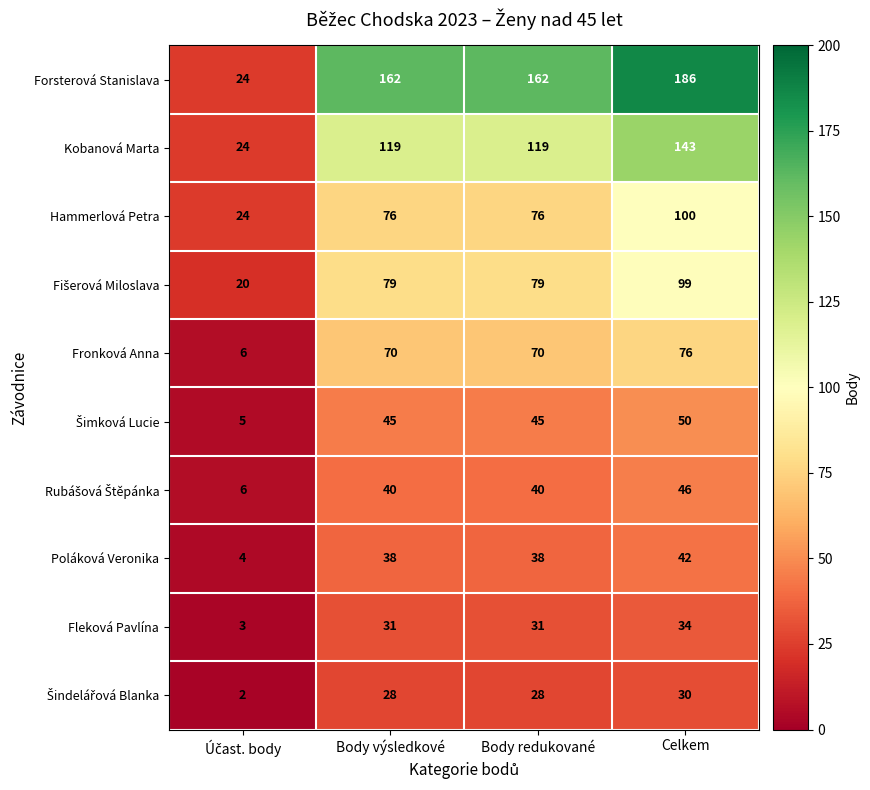

Is it true that Fleková Pavlína equals 34 at Celkem?

True